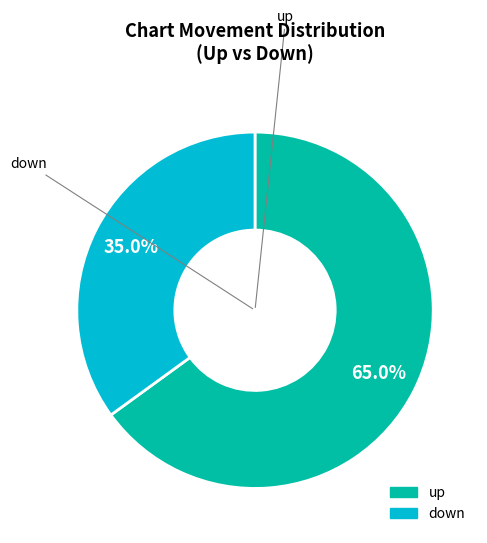

Is there any slice that represents more than half of the pie?

Yes